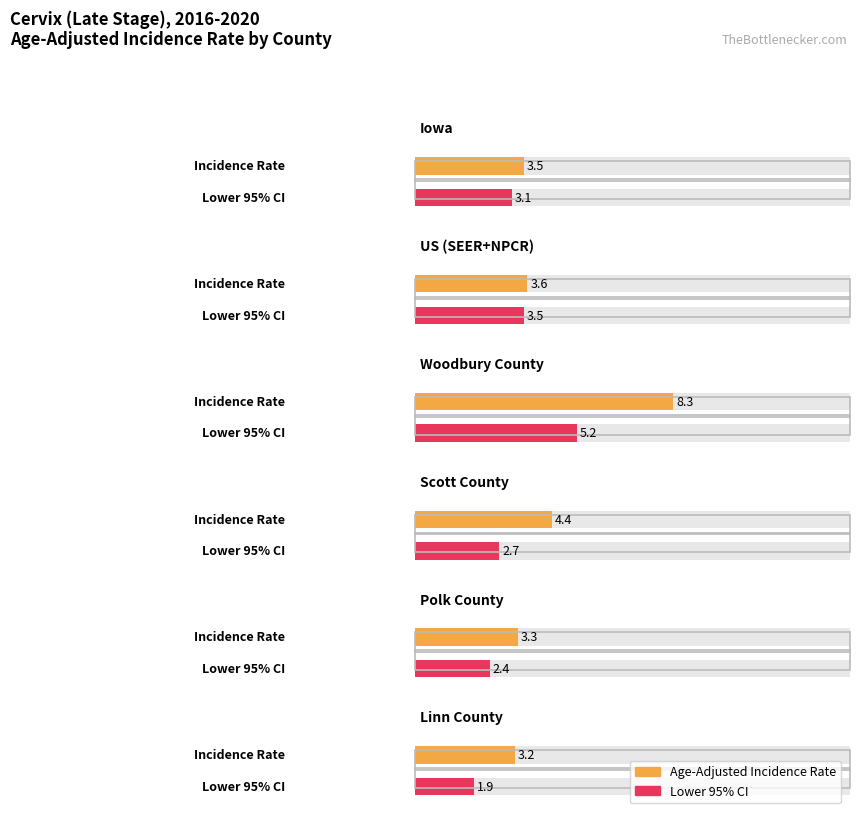

How many values in the Lower 95% CI series exceed 3?

3